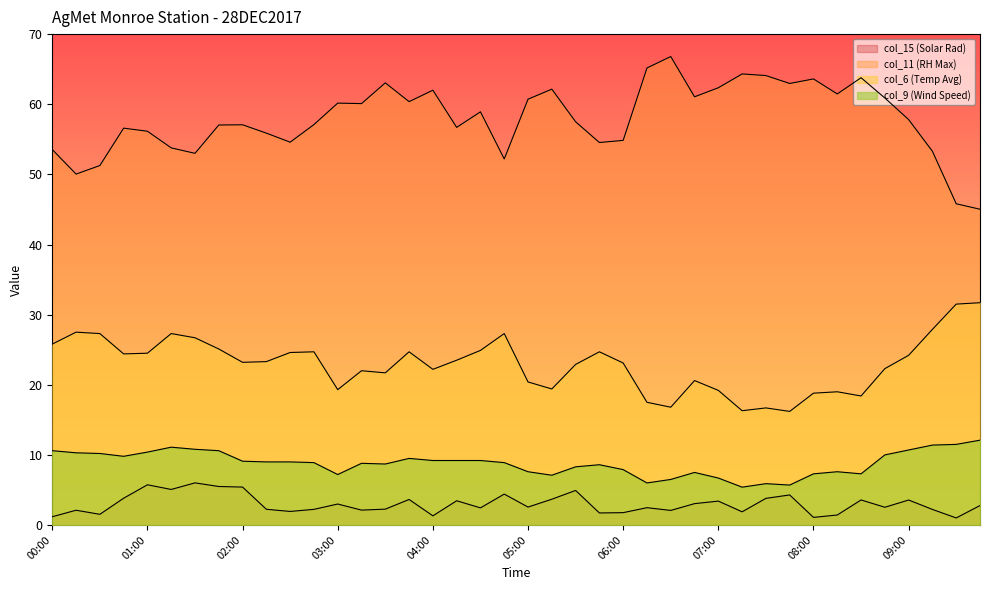

What is the difference between the second highest and second lowest values in the col_15 (Solar Rad) series?

4.7